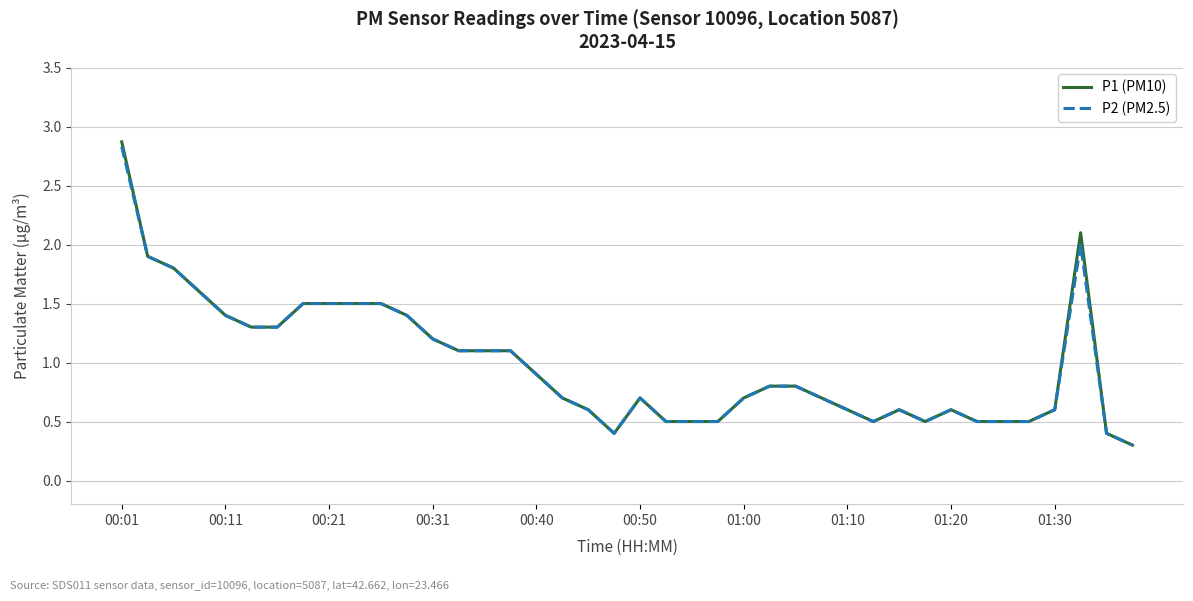

What is the minimum value for P2 (PM2.5)?

0.3